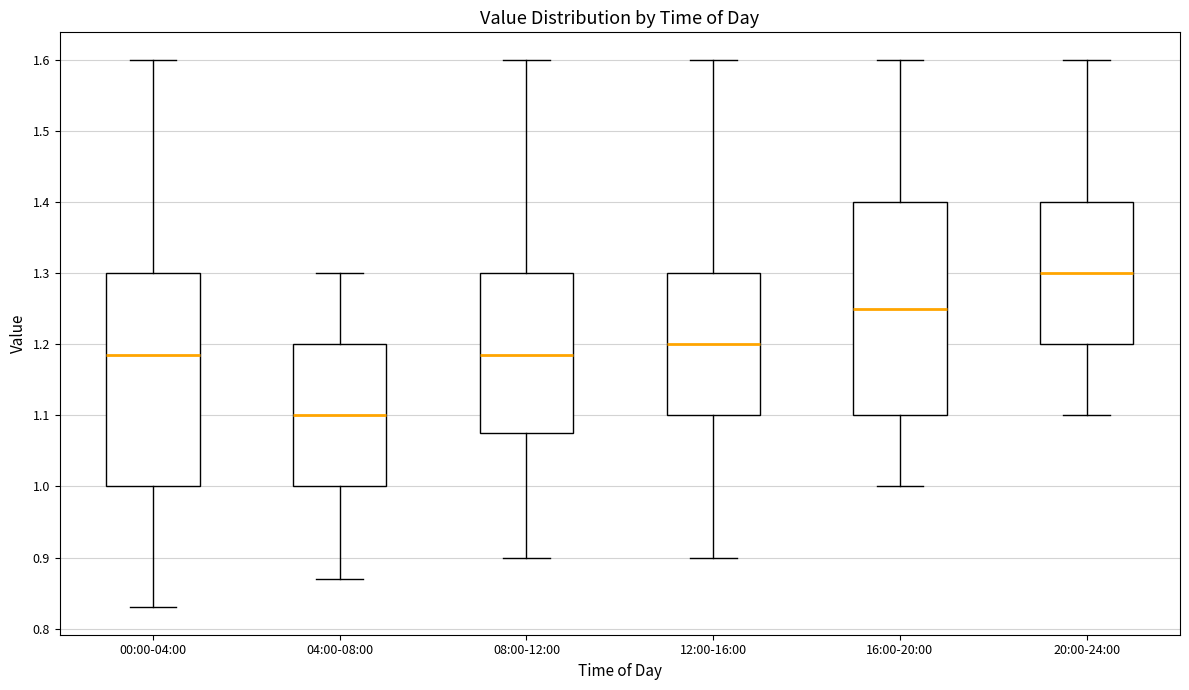

Reading left to right, transcribe this box plot: for each box, give where its median line is, the range the box spans, and where its two whiskers end, as read against the y-axis. The values are not printed on the chart, so give them approximately, as read against the axis.

00:00-04:00: median 1.19, box 1.00 to 1.30, whiskers 0.83 to 1.60
04:00-08:00: median 1.10, box 1.00 to 1.20, whiskers 0.87 to 1.30
08:00-12:00: median 1.19, box 1.08 to 1.30, whiskers 0.90 to 1.60
12:00-16:00: median 1.20, box 1.10 to 1.30, whiskers 0.90 to 1.60
16:00-20:00: median 1.25, box 1.10 to 1.40, whiskers 1.00 to 1.60
20:00-24:00: median 1.30, box 1.20 to 1.40, whiskers 1.10 to 1.60